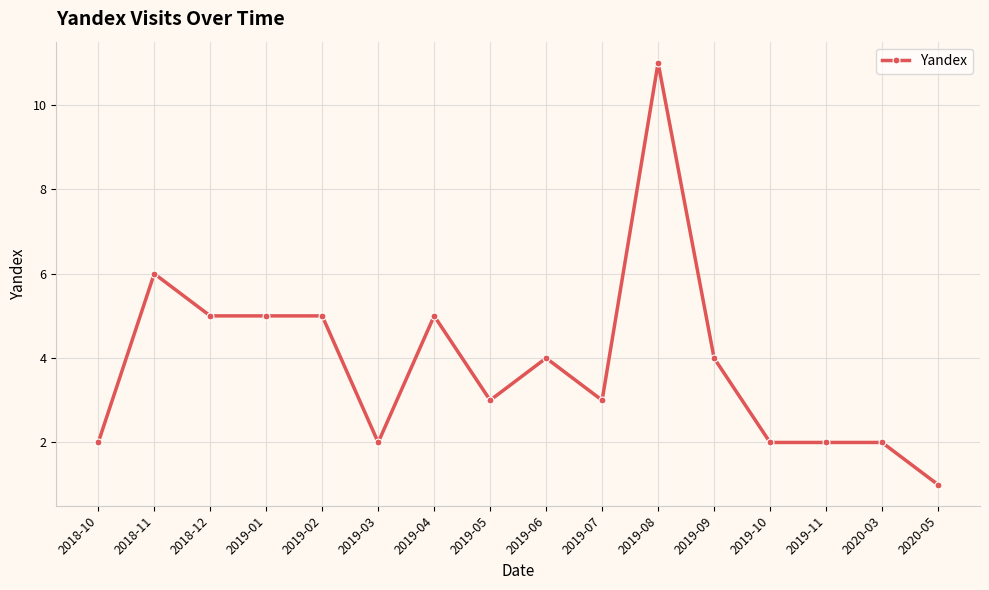

Which has a higher value, 2019-08 or 2018-12?

2019-08